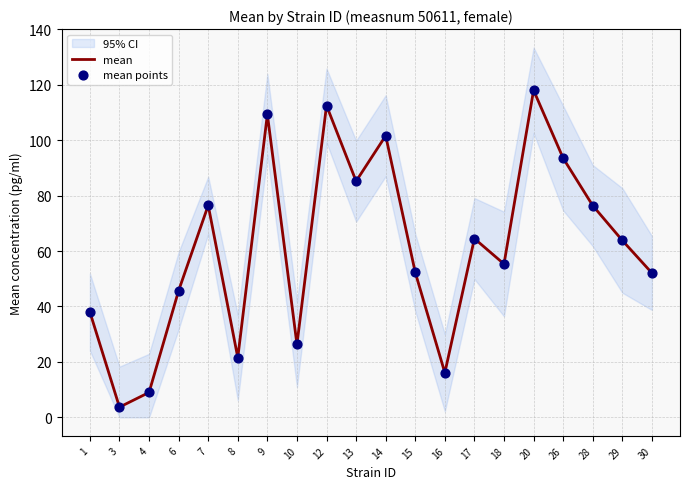

What is the minimum value for mean?

3.7